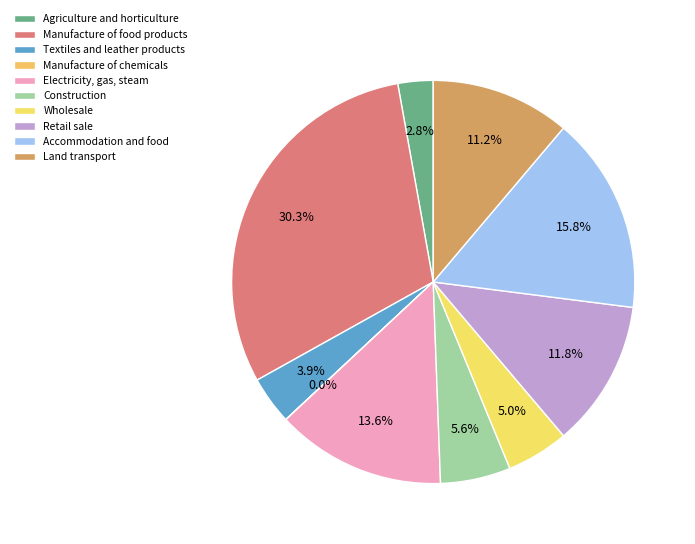

Is it true that Manufacture of food products is 30% of the pie?

True